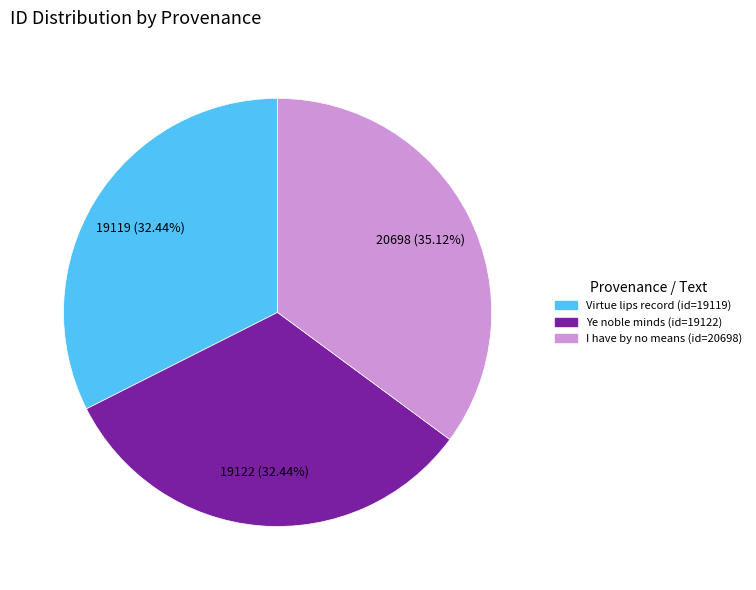

What is the ratio of the value at Ye noble minds to the value at Virtue lips record?

1.0